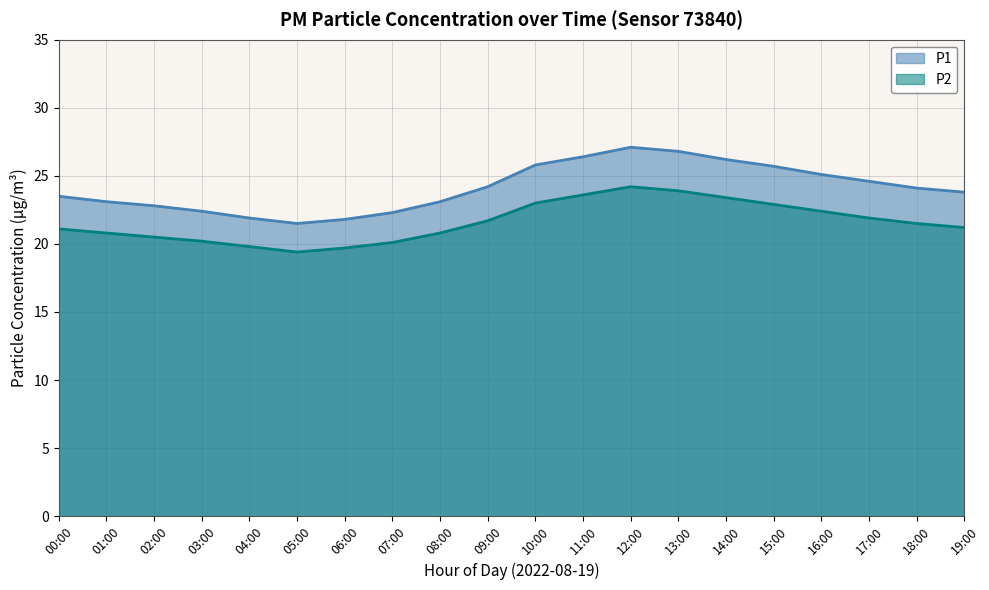

What is the sum of all P1 values?

482.2